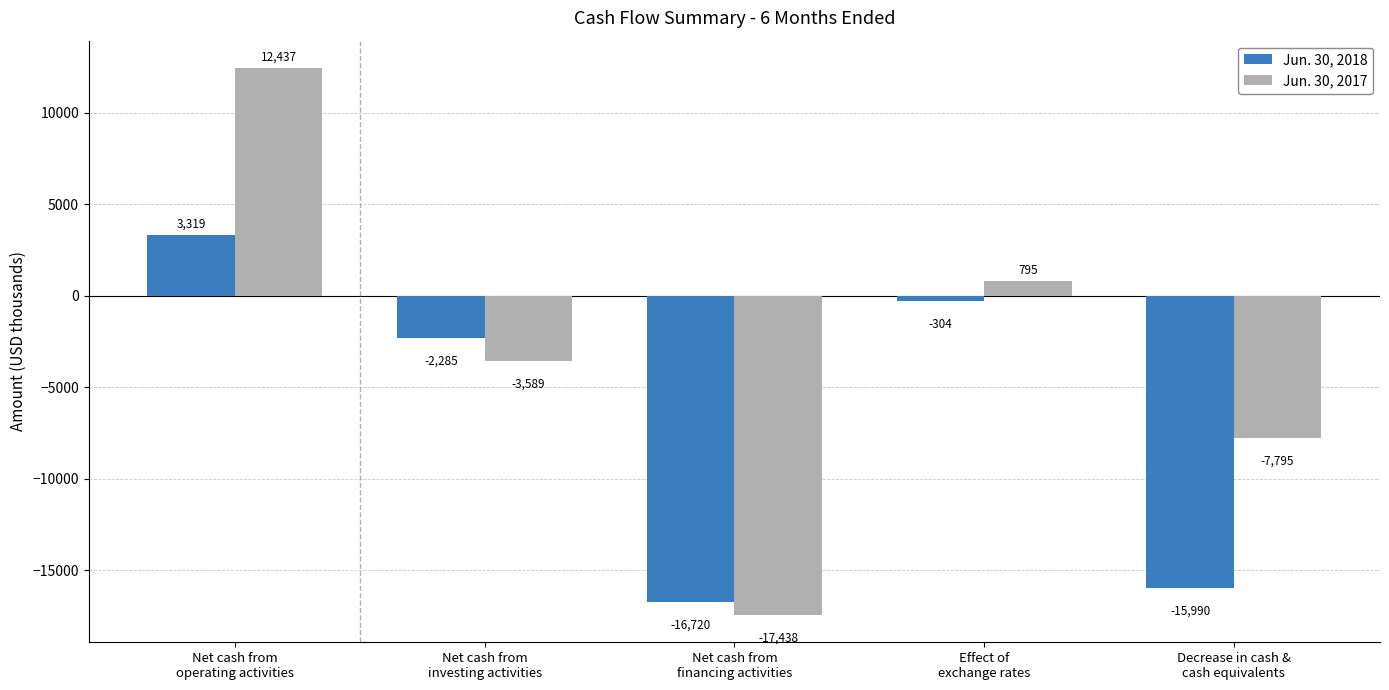

Reading right to left, extract all data points from this chart.

Jun. 30, 2018: -15990	-304	-16720	-2285	3319
Jun. 30, 2017: -7795	795	-17438	-3589	12437